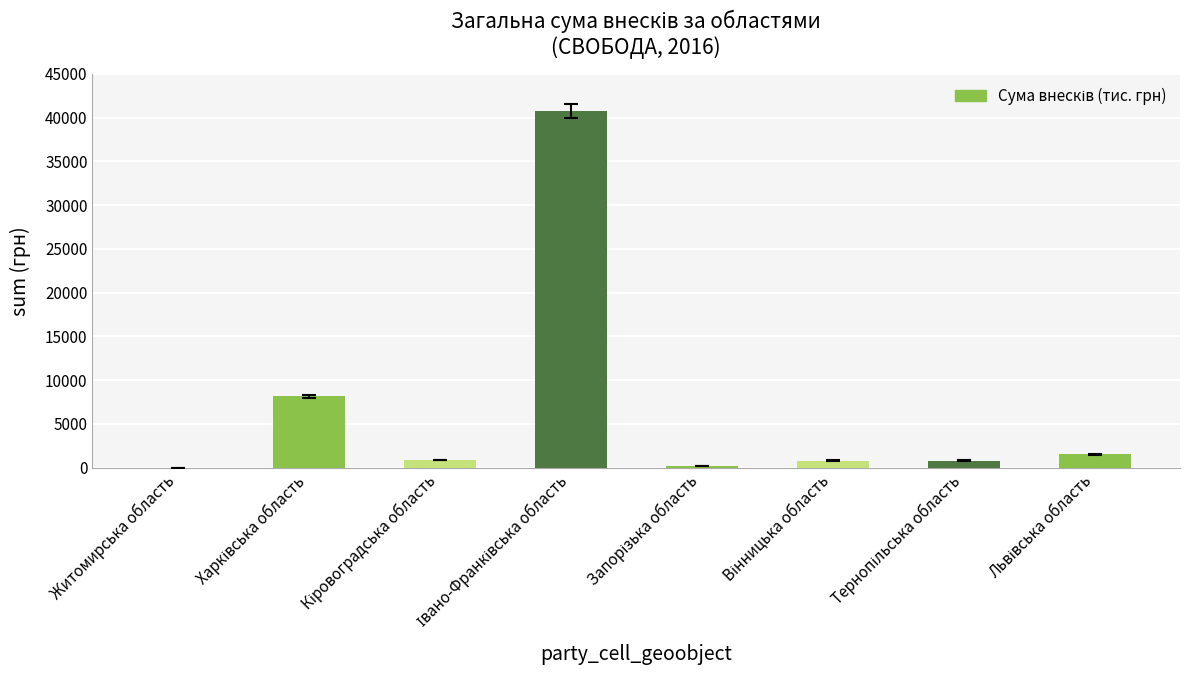

Are the bars horizontal?

No